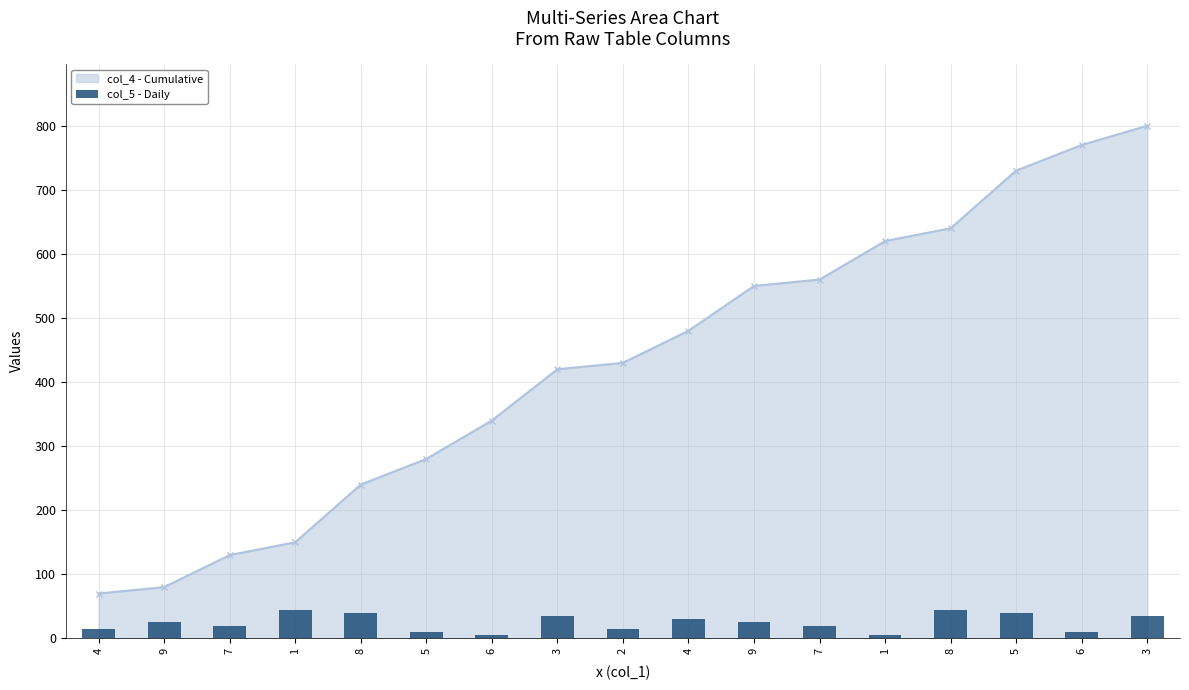

Reading left to right, extract all data points from this chart.

15	25	20	45	40	10	5	35	15	30	25	20	5	45	40	10	35